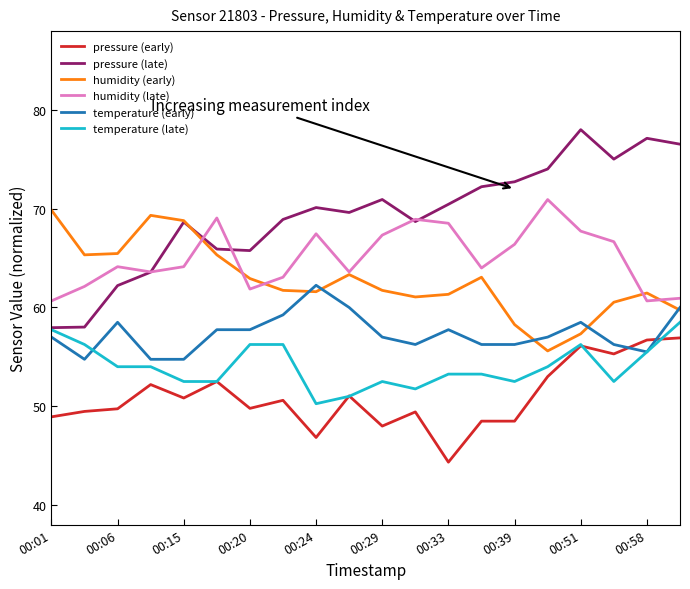

Which series has the widest spread of values?

pressure (late)